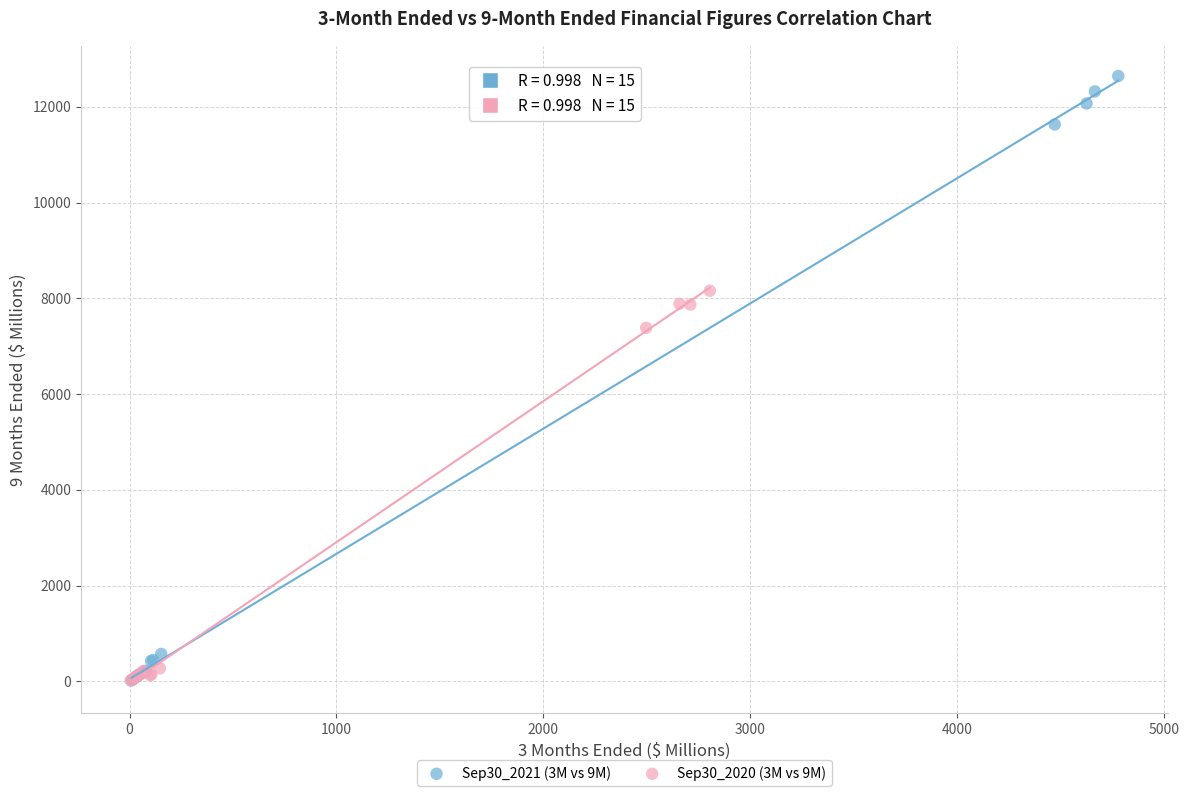

Which series reaches the maximum Y coordinate?

Sep30_2021 (3M vs 9M)